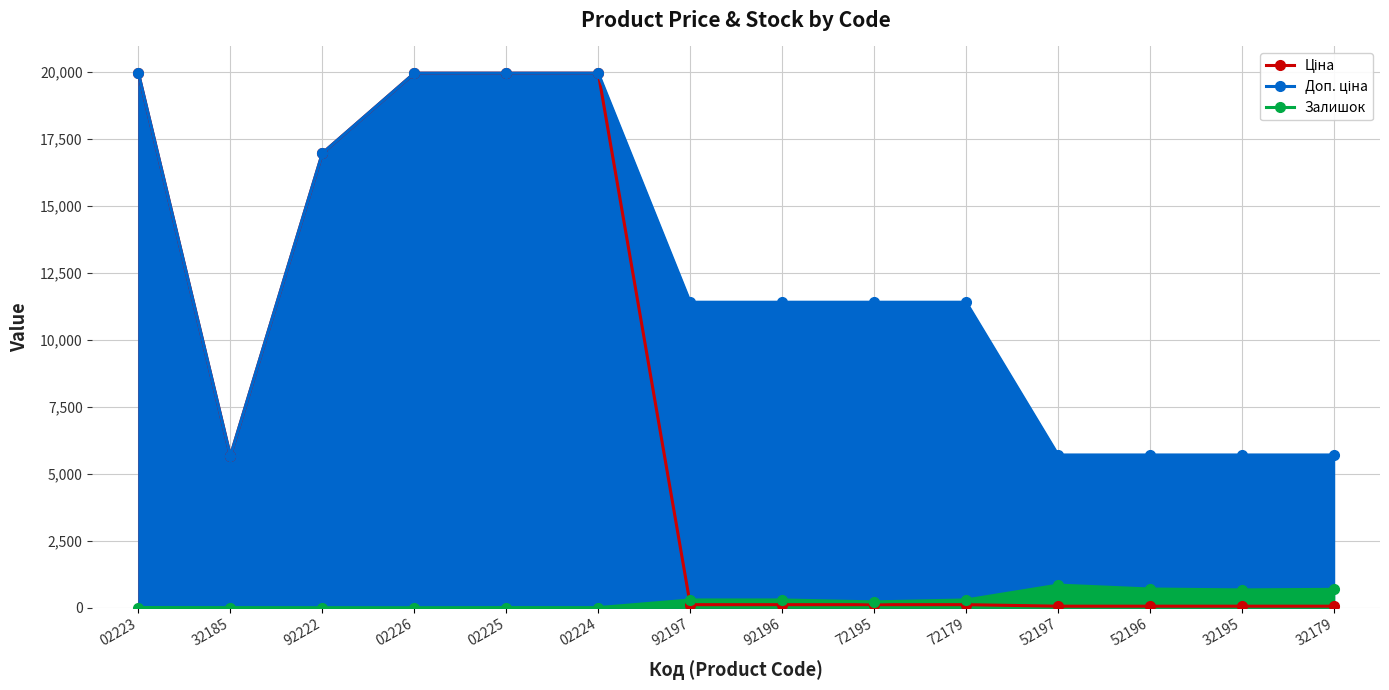

Where does the Доп. ціна series first go above 11410?

02223